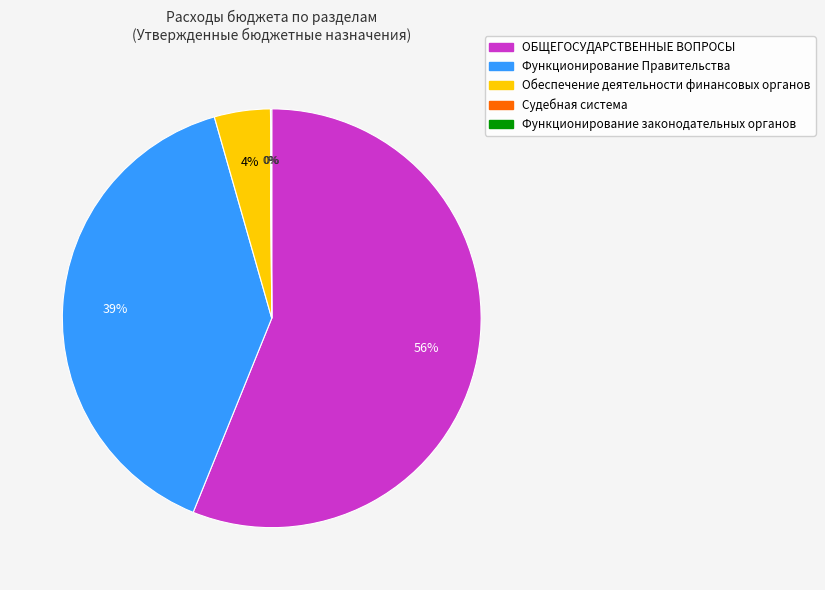

To the nearest percent, what is the average slice percentage?

20%